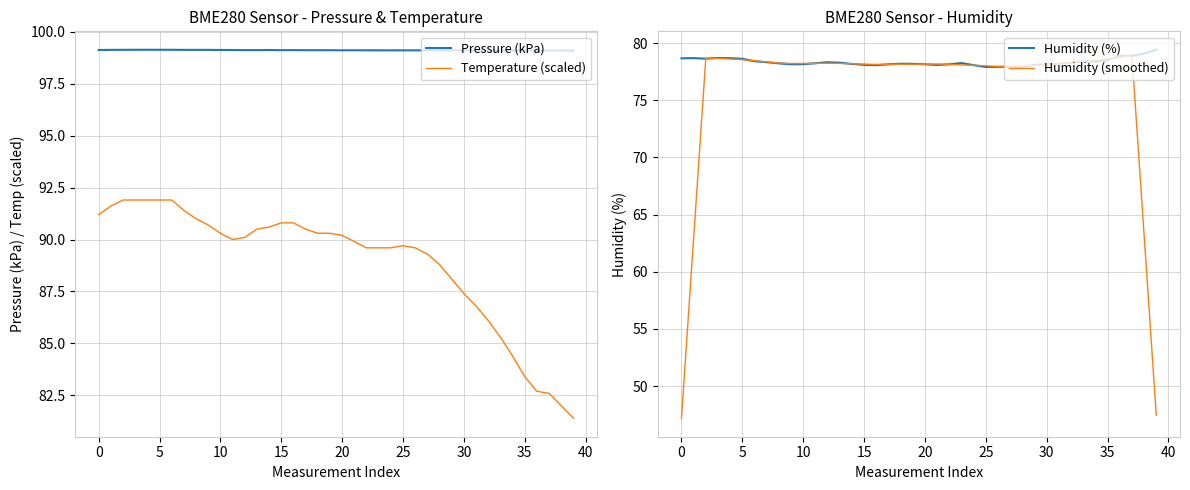

True or false: Temperature (scaled) and Pressure (kPa) cross at least once.

False